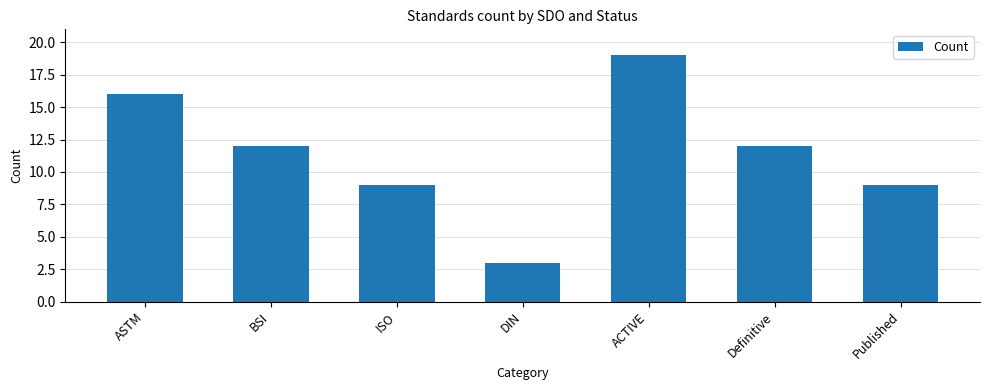

Which has a higher value, Published or DIN?

Published